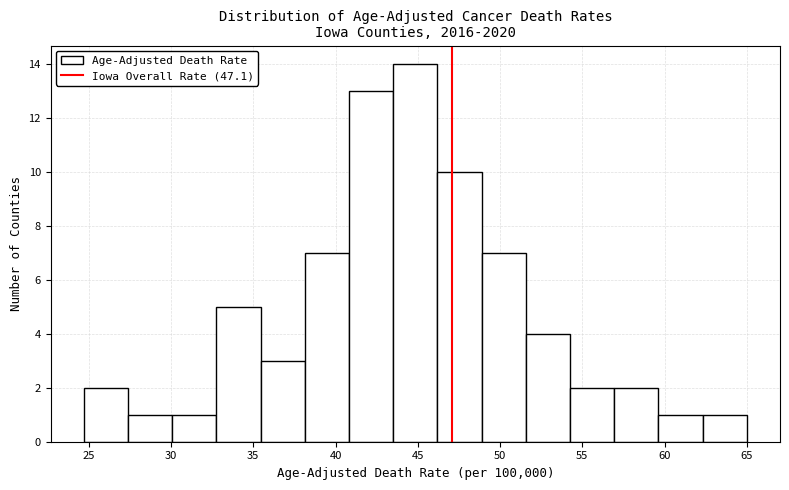

Reading left to right, transcribe this chart: for each bar, give the range it covers on the x-axis and its height. Neither the bar edges nor the heights are printed on the chart, so give them approximately, as read against the axes.

24.5 to 27.5: 2
27.5 to 30.0: 1
30.0 to 33.0: 1
33.0 to 35.5: 5
35.5 to 38.0: 3
38.0 to 41.0: 7
41.0 to 43.5: 13
43.5 to 46.0: 14
46.0 to 49.0: 10
49.0 to 51.5: 7
51.5 to 54.5: 4
54.5 to 57.0: 2
57.0 to 59.5: 2
59.5 to 62.5: 1
62.5 to 65.0: 1